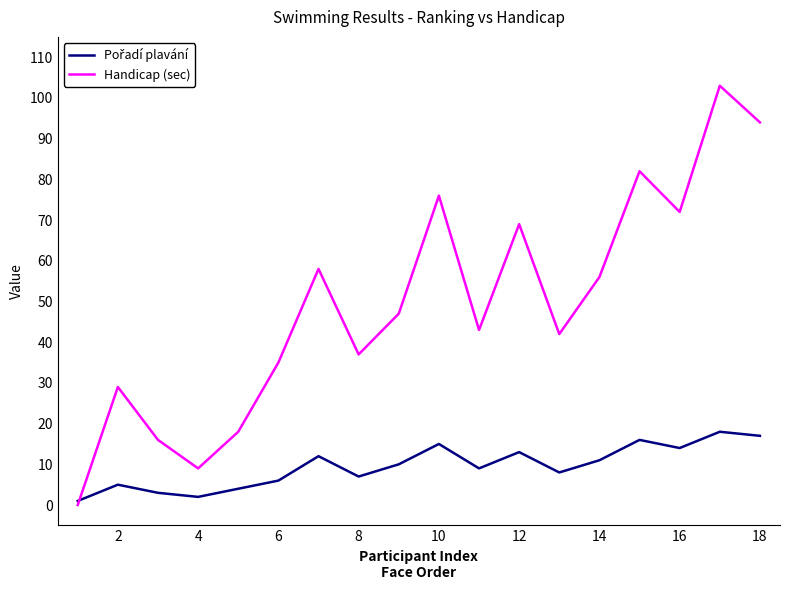

Which series has the widest spread of values?

Handicap (sec)